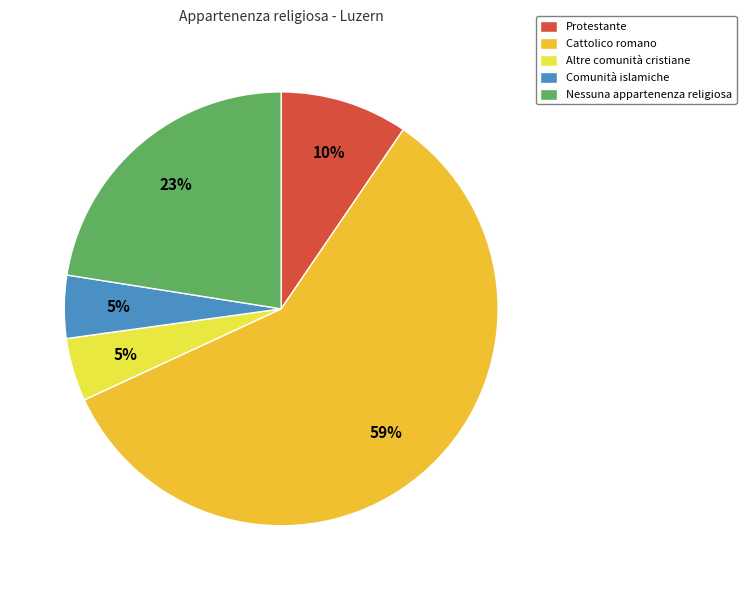

How many slices are in this pie chart?

5